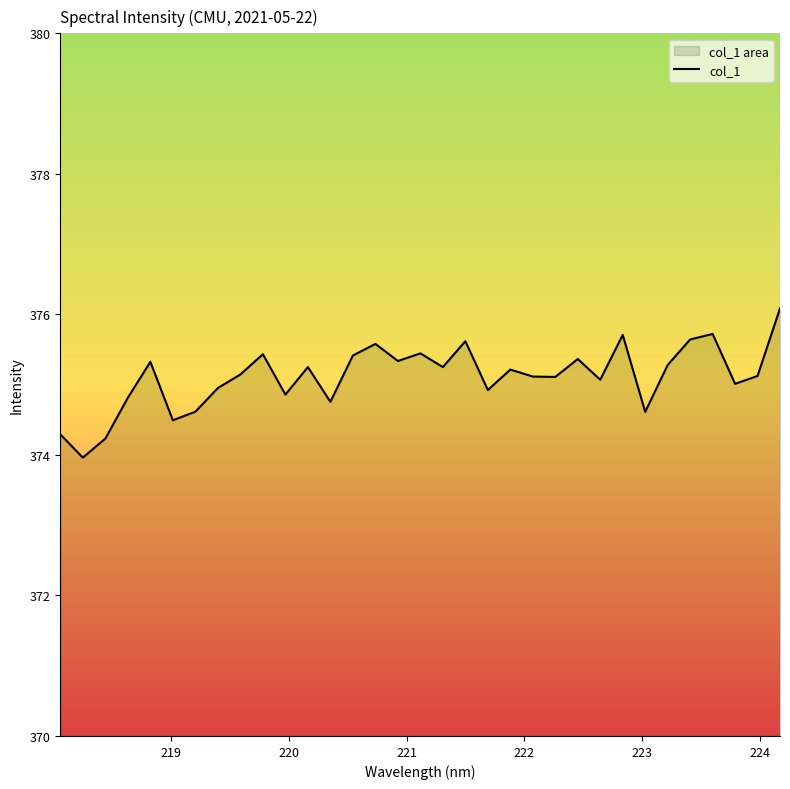

What is the difference between the maximum and minimum values?

2.1